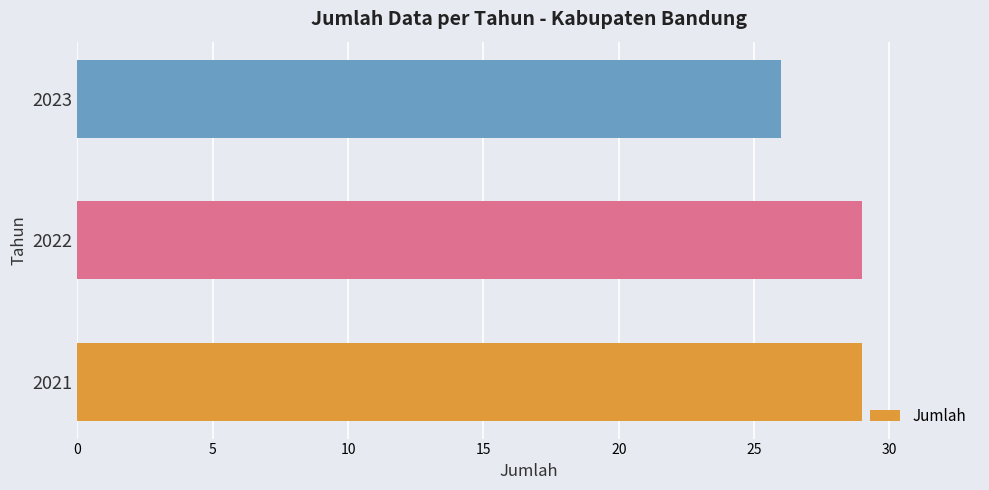

What is the smallest value displayed?

26